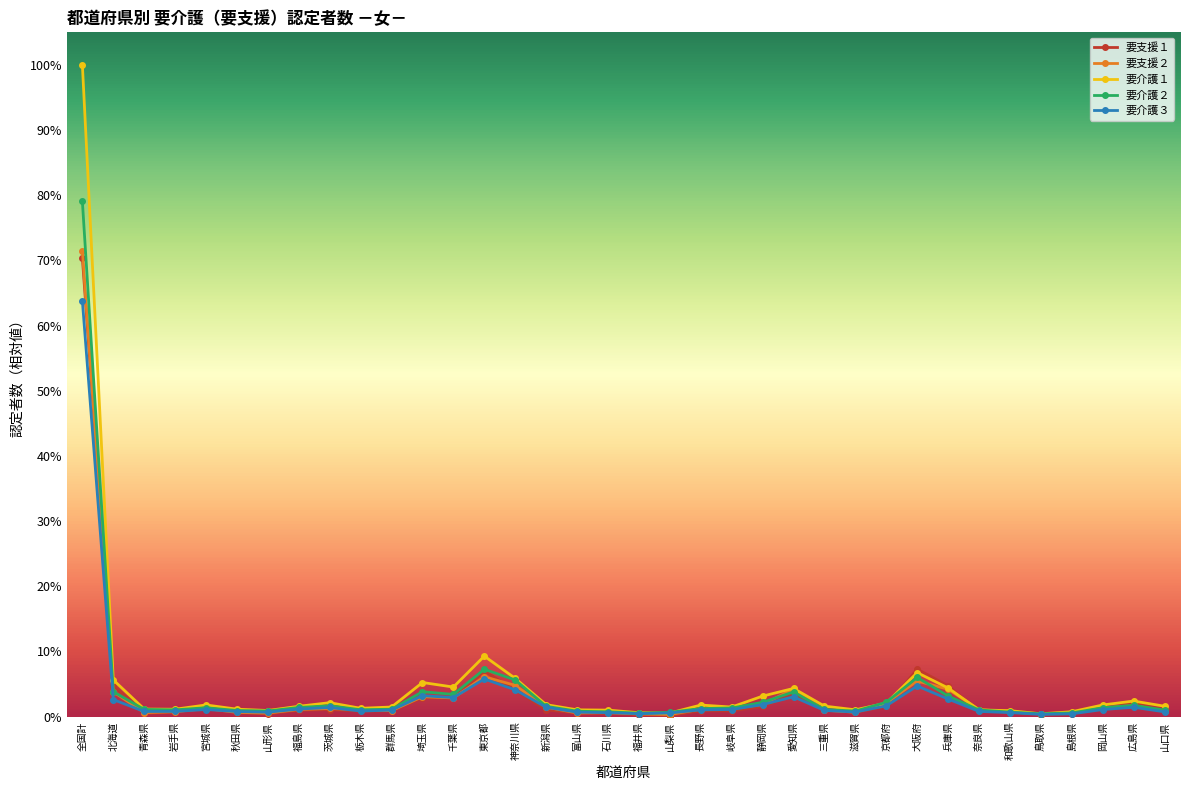

What are all the series names shown in the legend?

要支援１, 要支援２, 要介護１, 要介護２, 要介護３